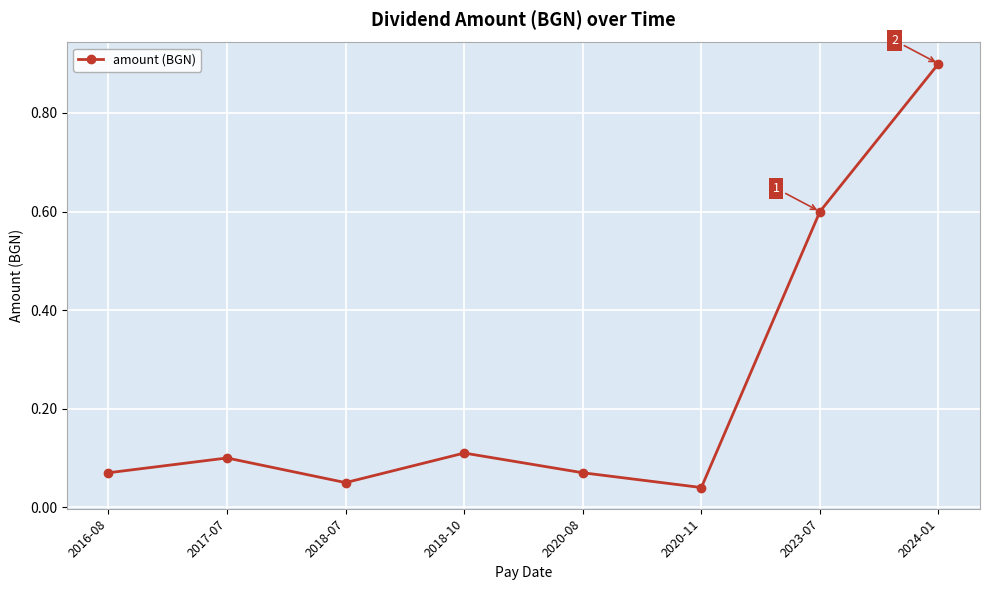

What position from the right is 2018-07?

6